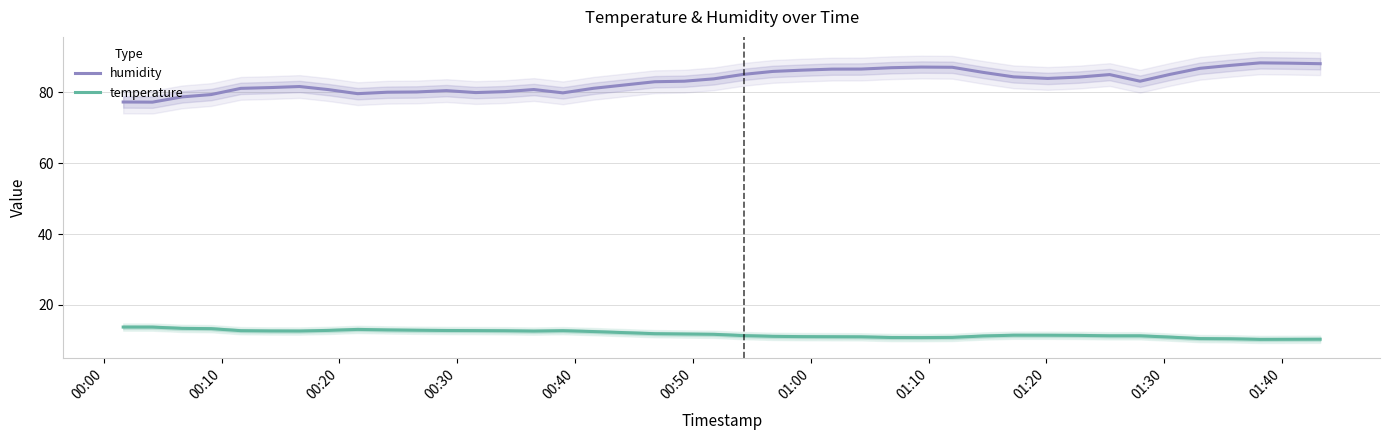

True or false: humidity and temperature cross at least once.

False